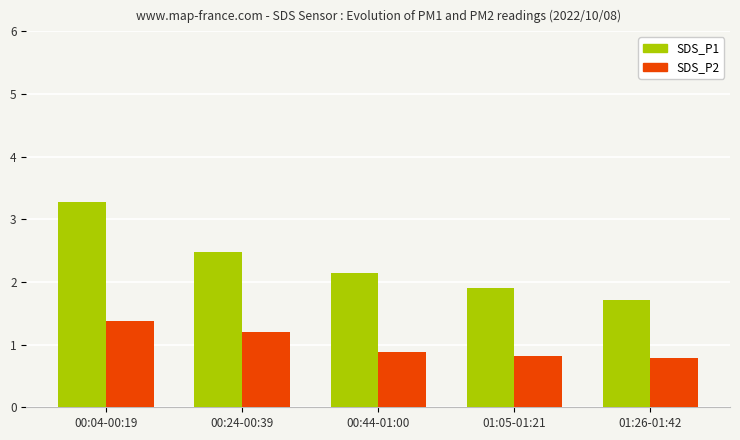

What is the approximate value of SDS_P2 at 01:26-01:42?

0.8